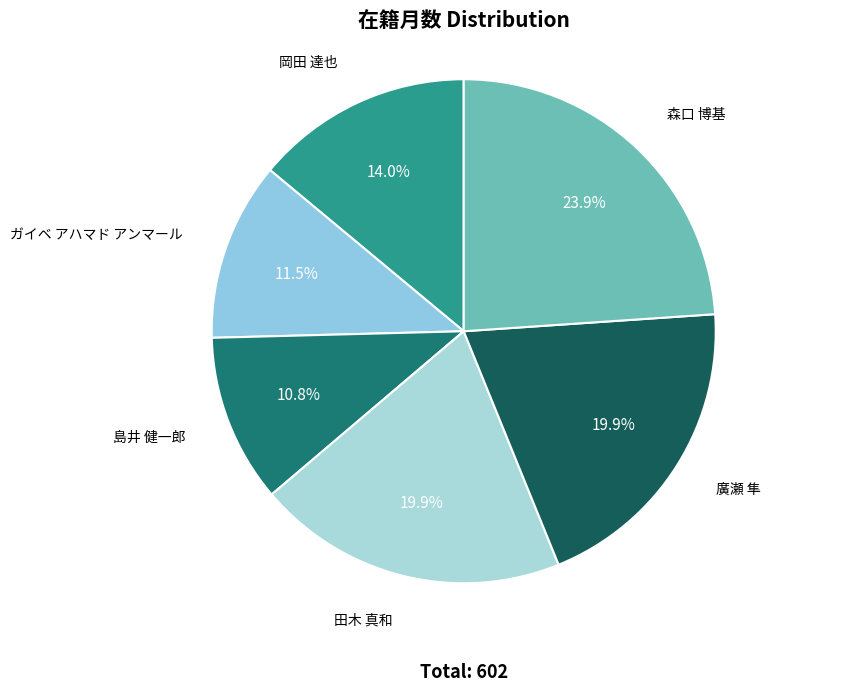

How many slices are in this pie chart?

6